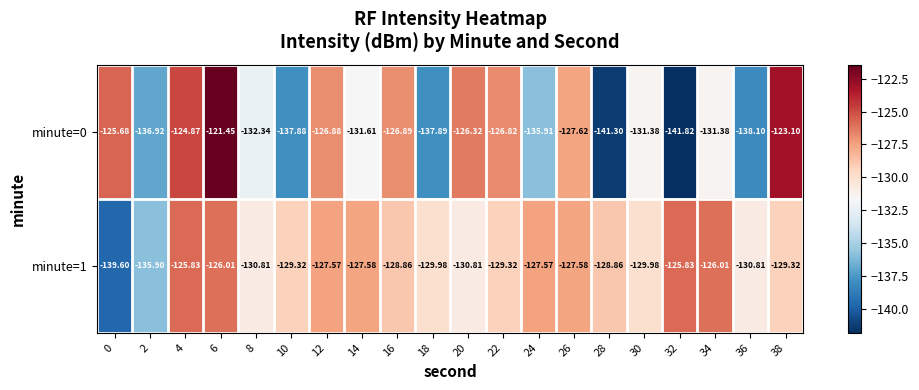

What is the spread (max minus min) of values at 2?

1.0